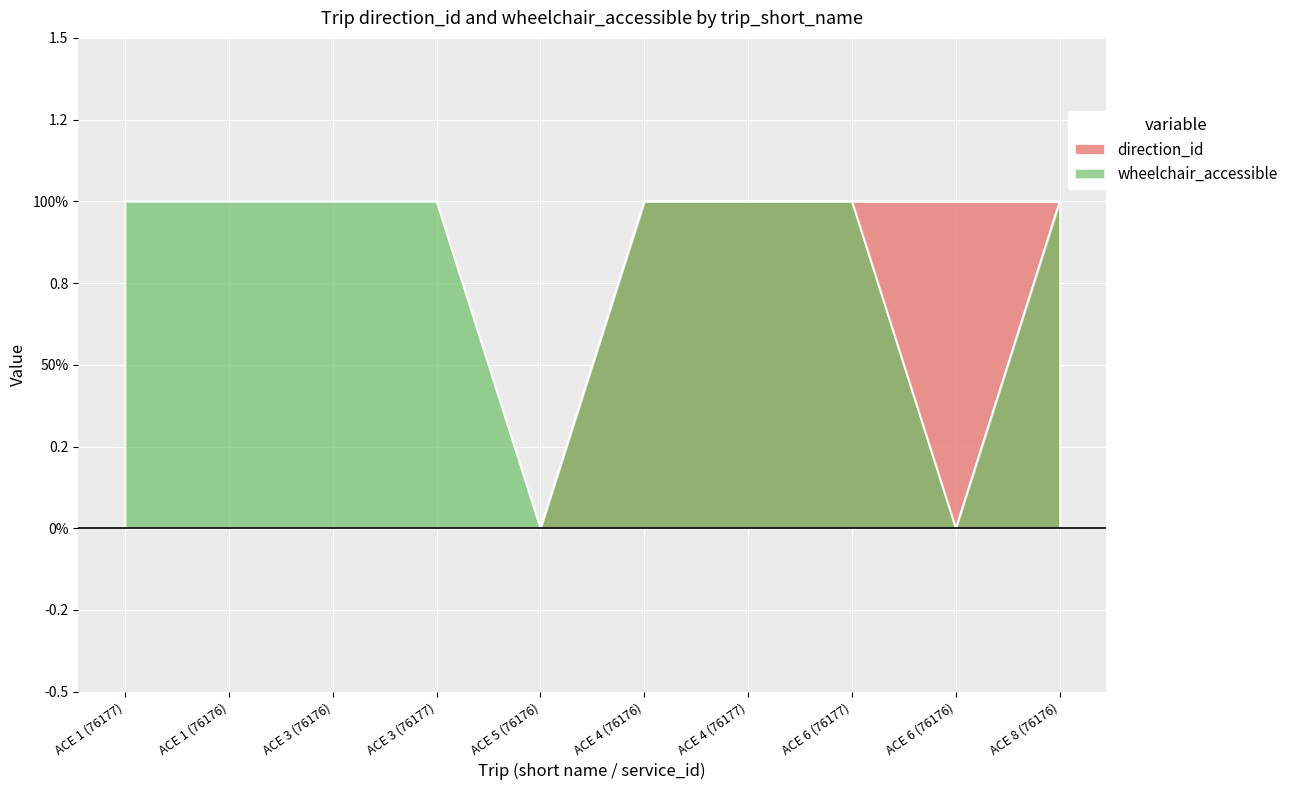

At which category does the chart reach its peak across all series?

ACE 4 (76176)